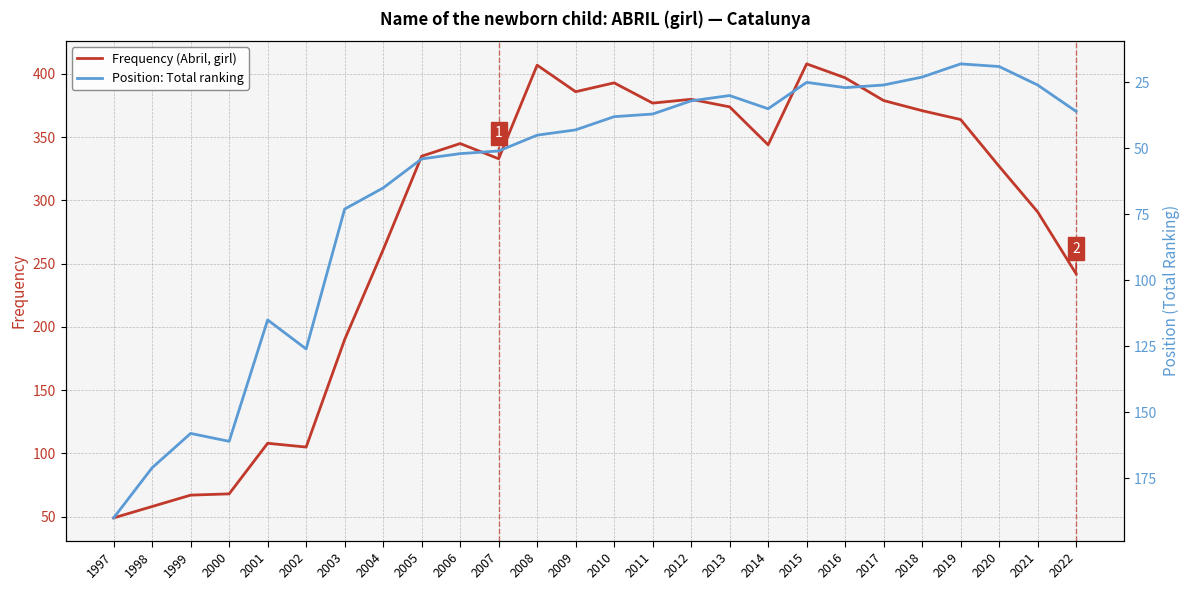

How many data points in Position: Total ranking are above 43?

12